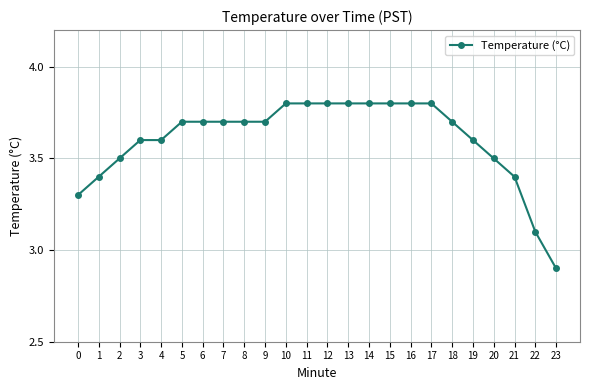

What is the minimum value shown in the chart?

2.9